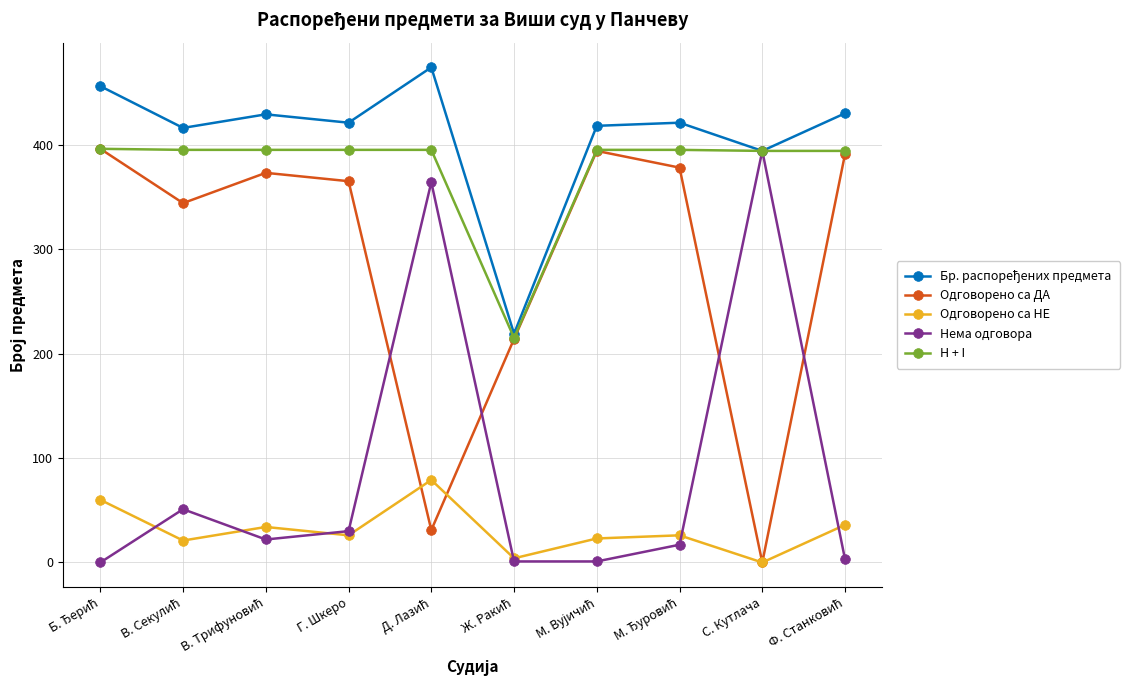

In Одговорено са ДА, how many points are lower than both neighbors (excluding endpoints)?

3